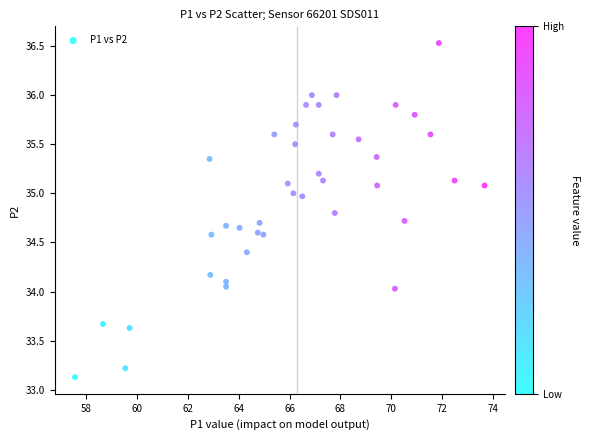

What is the range of X values (max minus min)?

16.1